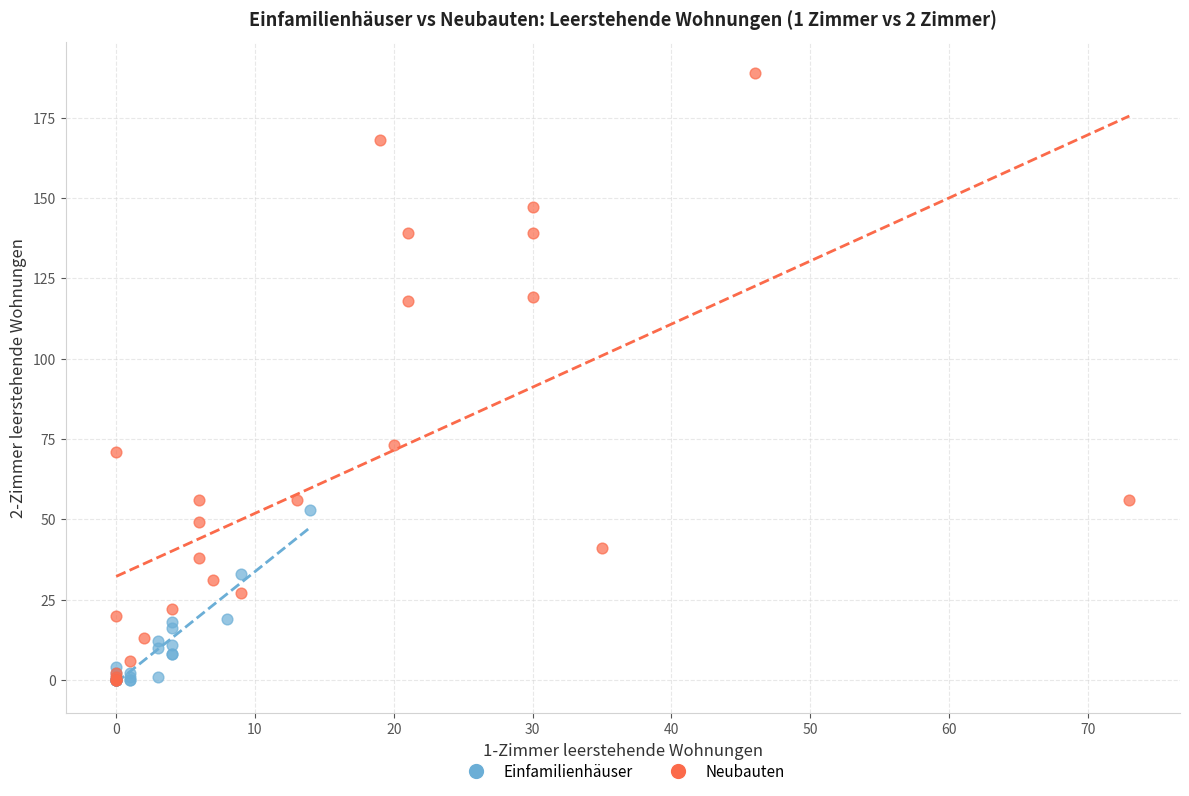

Which series has the widest spread of Y values?

Neubauten